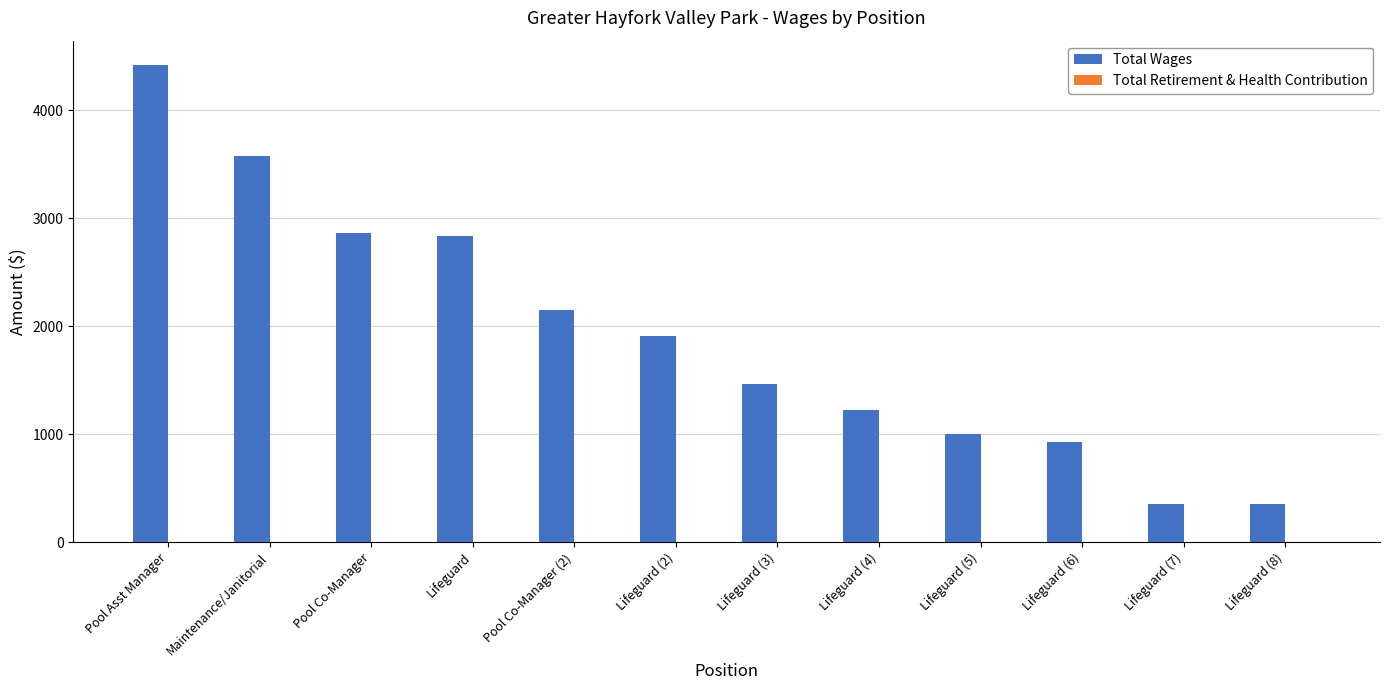

Reading right to left, extract all data points from this chart.

Lifeguard (8)=351	Lifeguard (7)=351	Lifeguard (6)=927	Lifeguard (5)=999	Lifeguard (4)=1227	Lifeguard (3)=1461	Lifeguard (2)=1911	Pool Co-Manager (2)=2155	Lifeguard=2832	Pool Co-Manager=2860	Maintenance/Janitorial=3575	Pool Asst Manager=4424